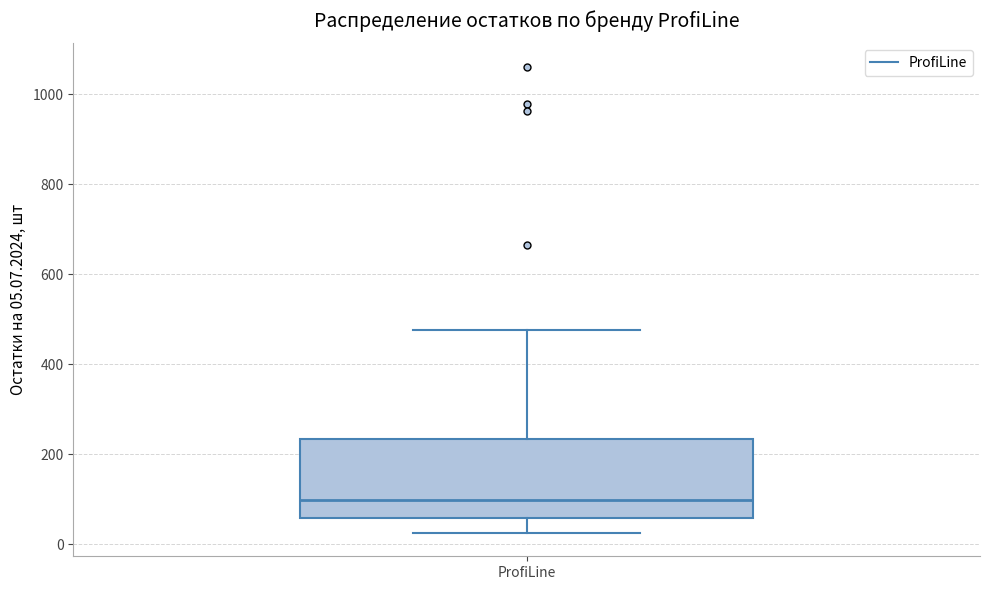

Where is the lower edge of the box for ProfiLine on the y-axis? The values are not printed on the chart, so give them approximately, as read against the axis.

60